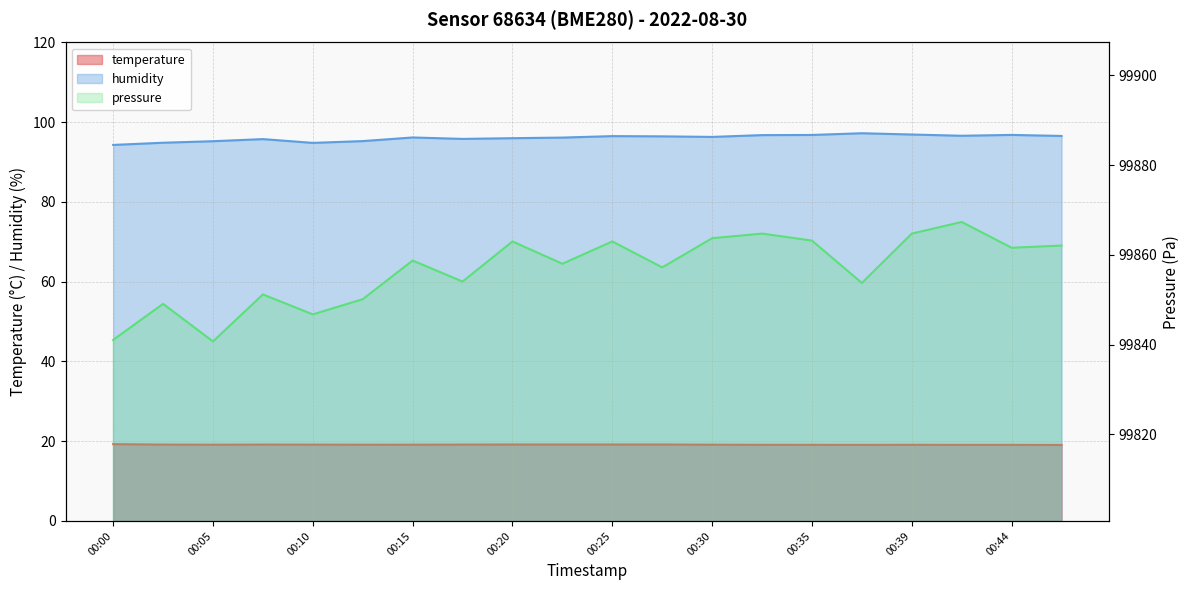

At which category is the sum across all series the highest?

00:42